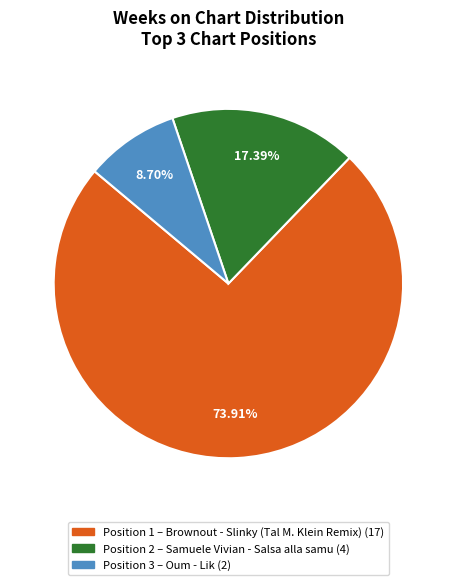

Is there a majority slice in this chart?

Yes